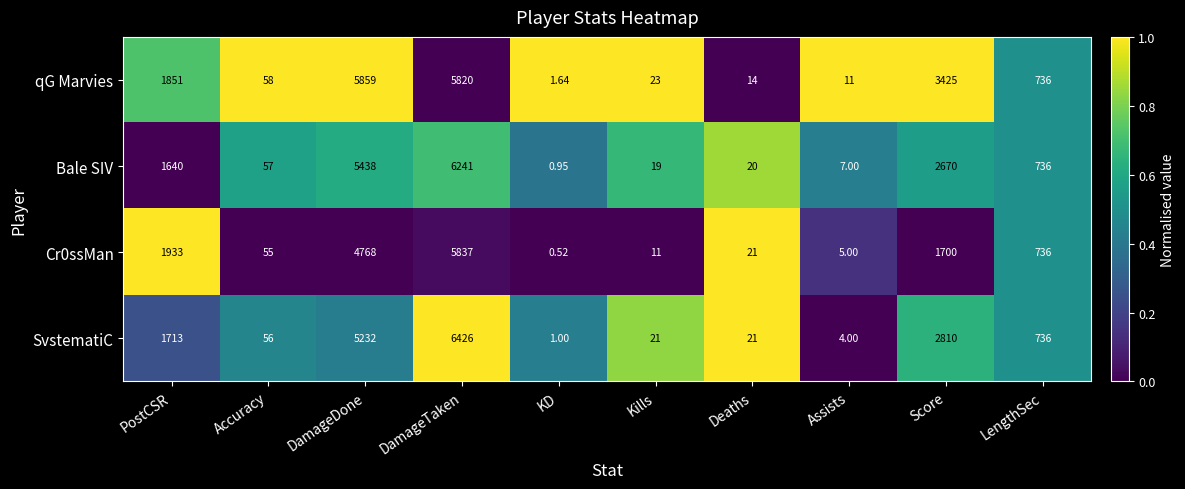

Count the number of categories in the chart.

10